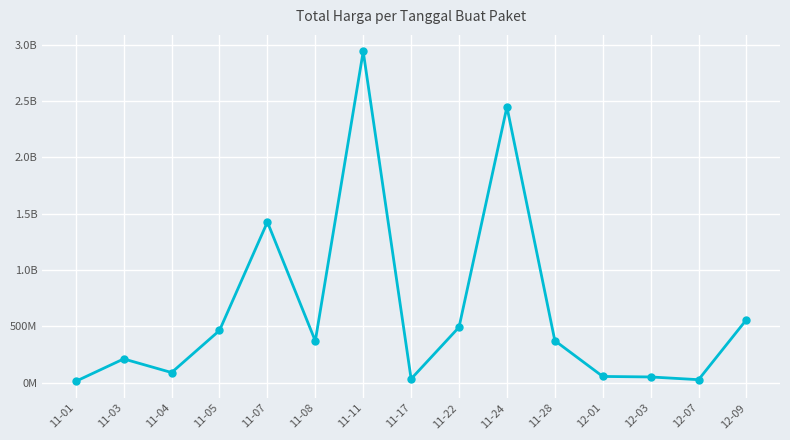

Does the chart have visible grid lines?

Yes